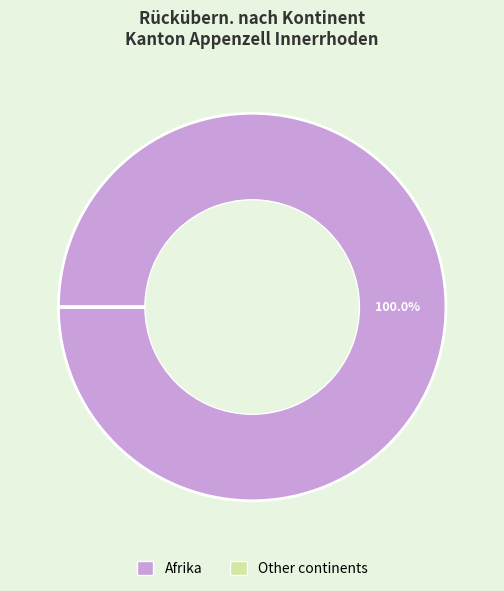

Is there any slice that represents more than half of the pie?

Yes